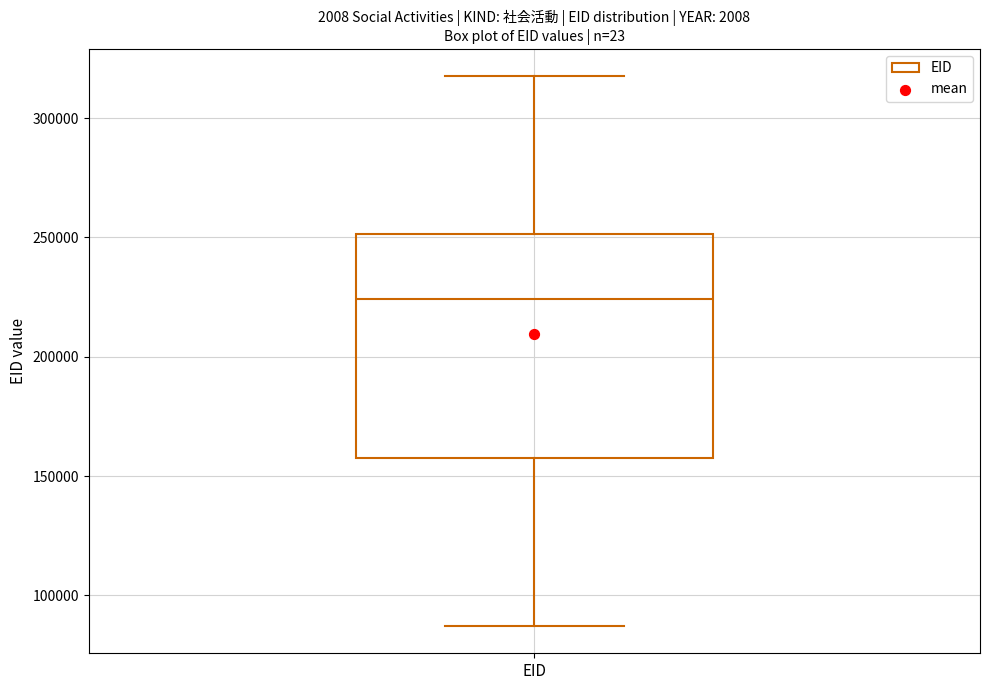

Transcribe this box plot: give where the median line is, the range the box spans, and where the two whiskers end, as read against the y-axis. The values are not printed on the chart, so give them approximately, as read against the axis.

median 225000, box 160000 to 250000, whiskers 85000 to 320000